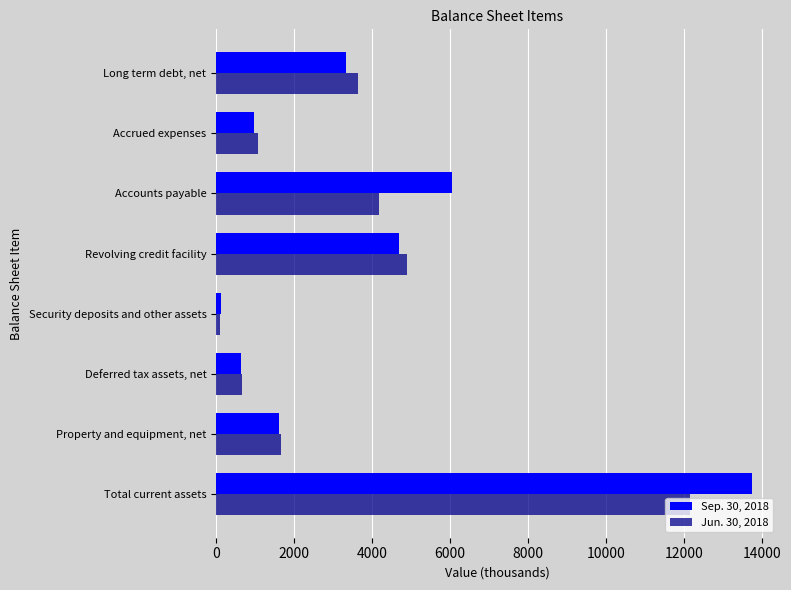

Rank the series by their maximum value, from highest to lowest.

Sep. 30, 2018, Jun. 30, 2018